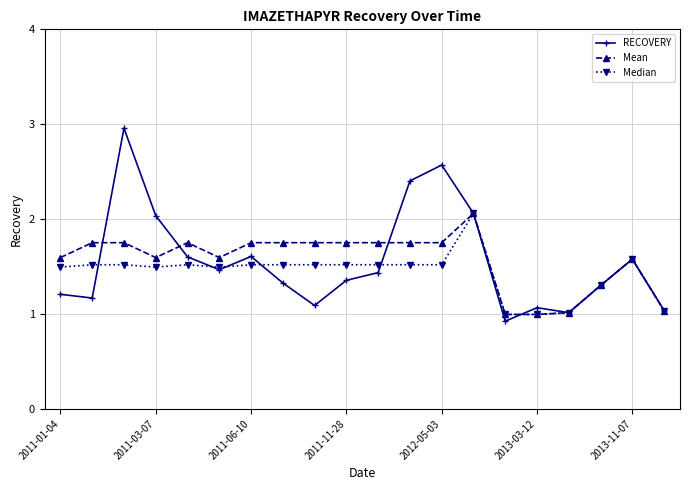

Count the number of data series in this chart.

3